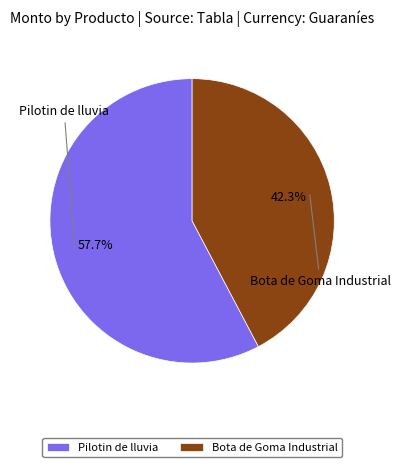

Rank the categories by value from lowest to highest.

Bota de Goma Industrial, Pilotin de lluvia